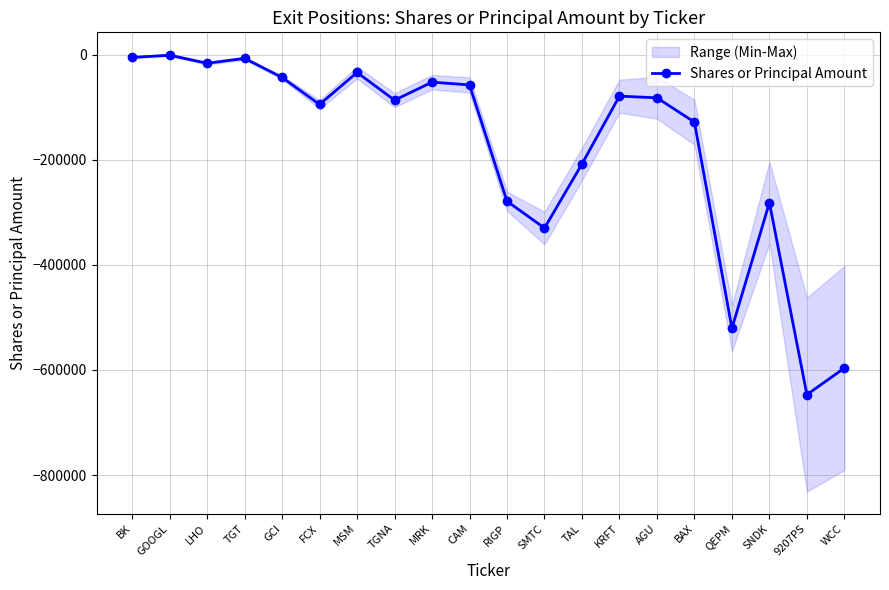

What is the sum of all values?

-3548041